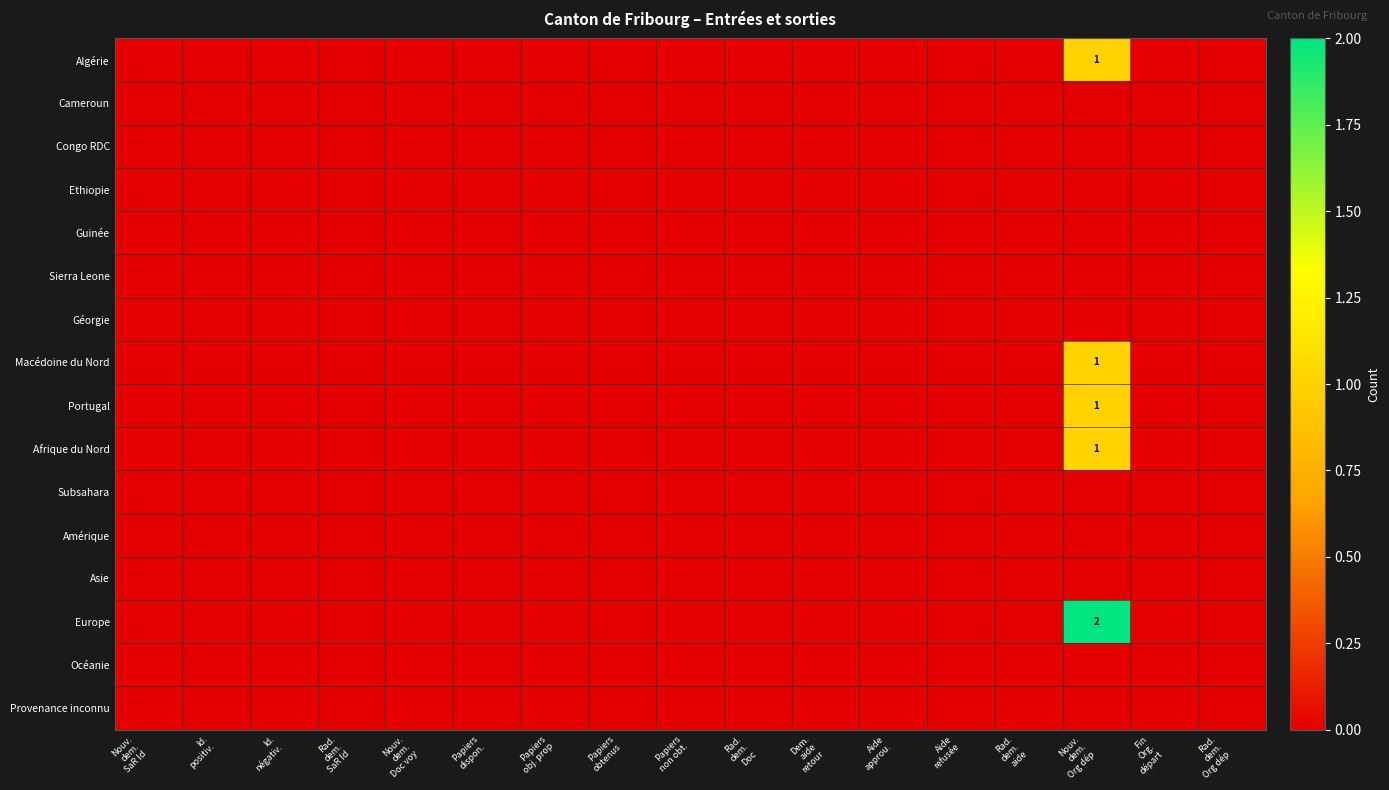

Is the value of Macédoine du Nord at Aide refusée greater than the value of Guinée at Rad. dem. Doc?

No